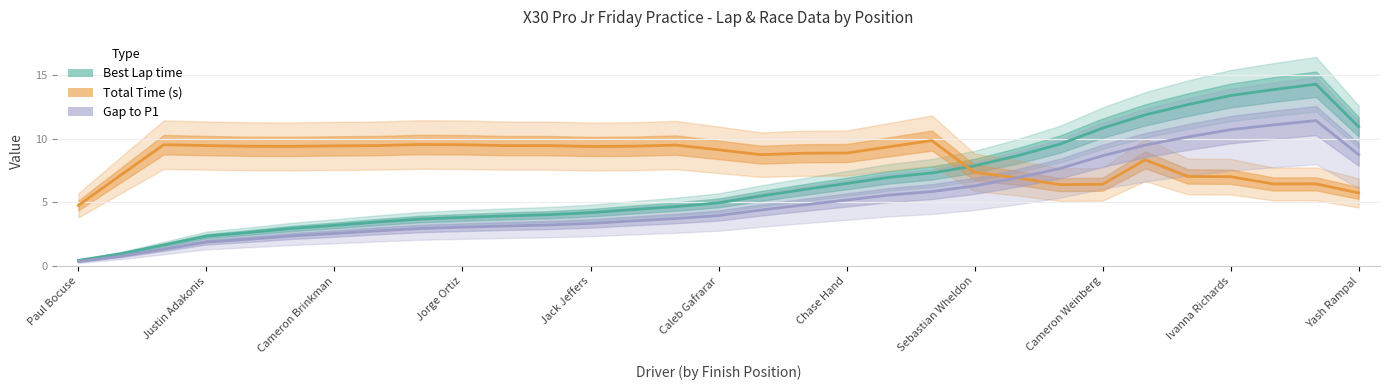

The value of Gap to P1 at Cameron Brinkman is 5.3. True or false?

False